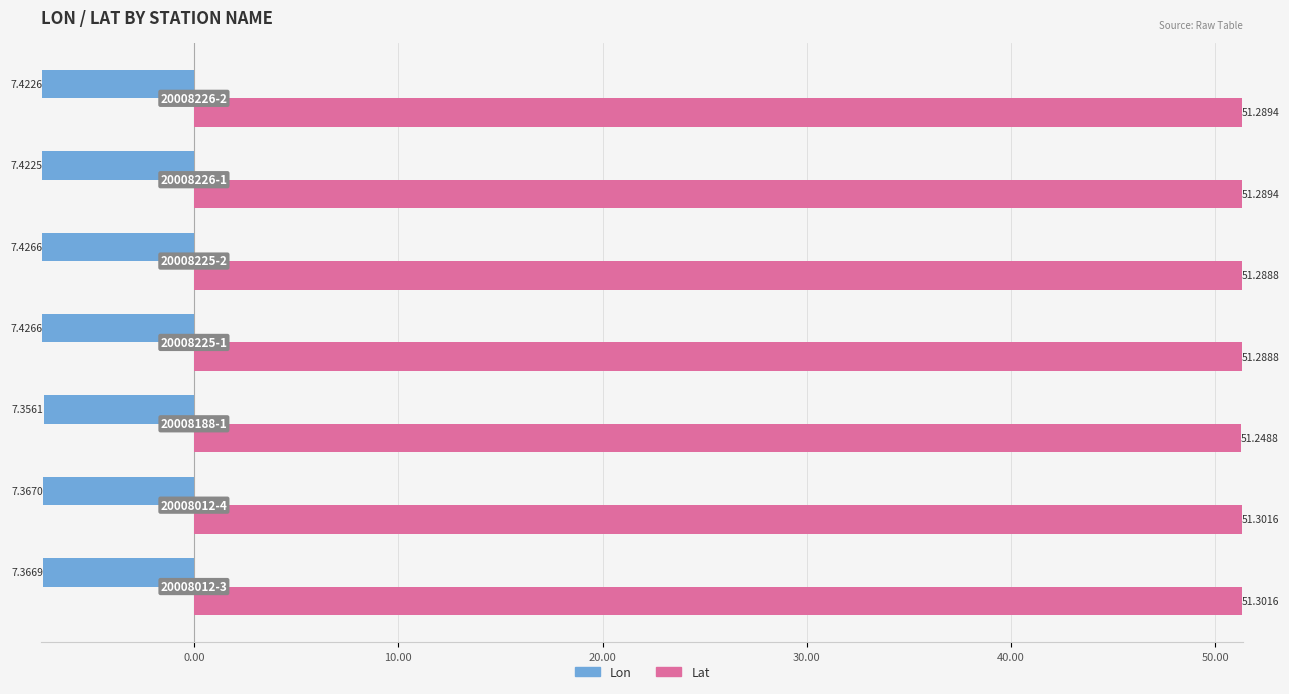

Which series has the largest range (max minus min)?

Lon